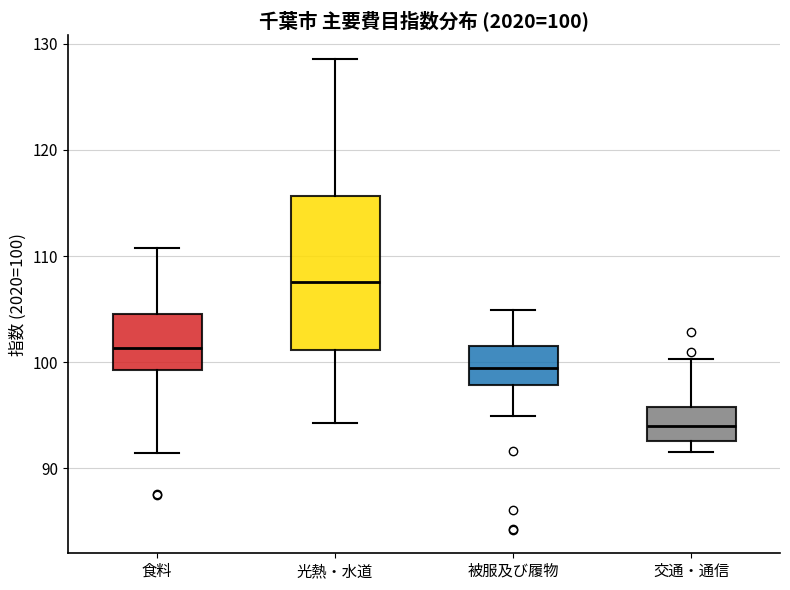

Which box's median line is the highest?

光熱・水道